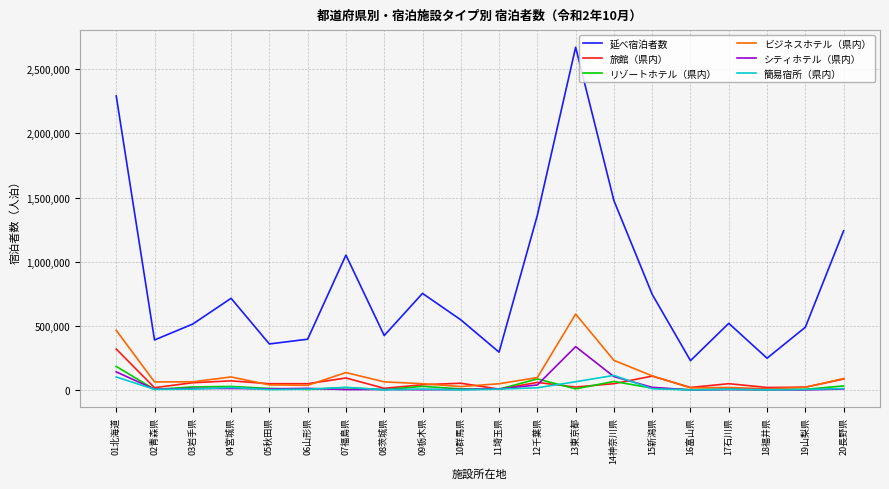

How many lines are shown in the chart?

6